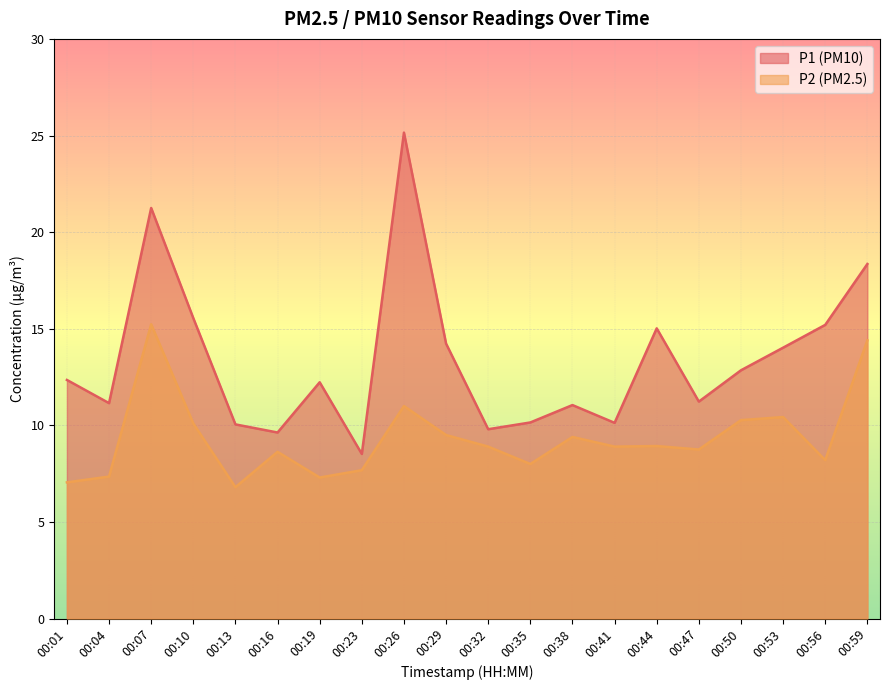

What is the difference between the maximum and minimum values in the P2 series?

8.4